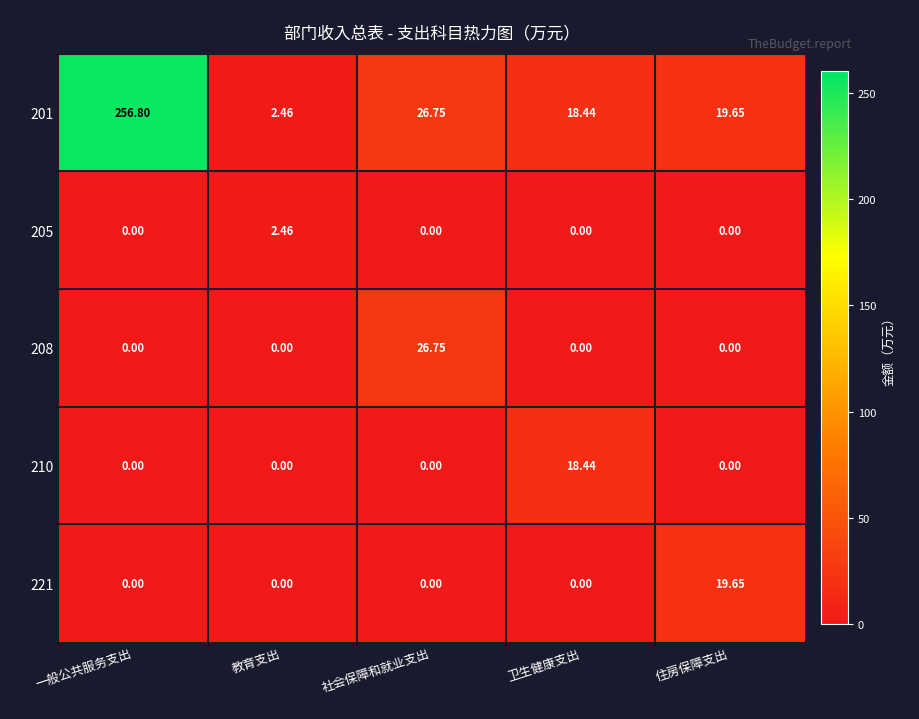

Which category has the highest value in the 208 series?

社会保障和就业支出